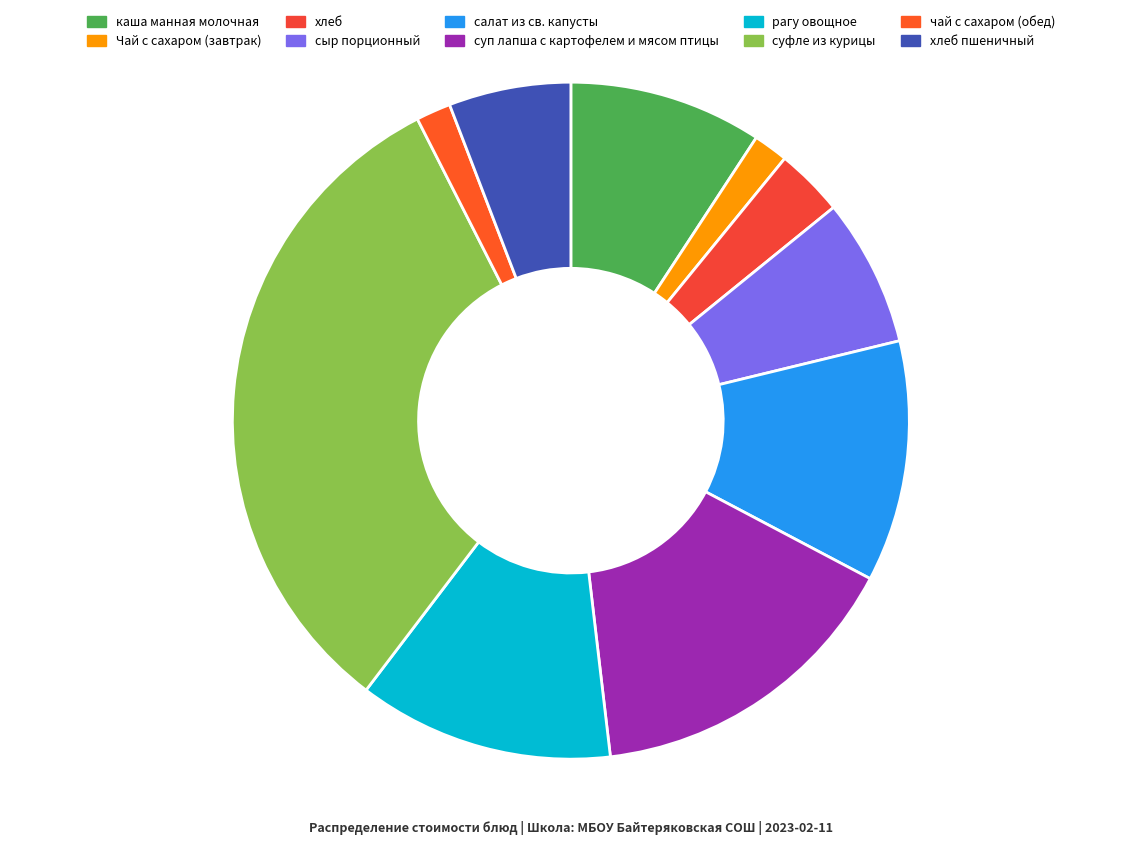

How much of the chart is everything except салат из св. капусты?

88.5%